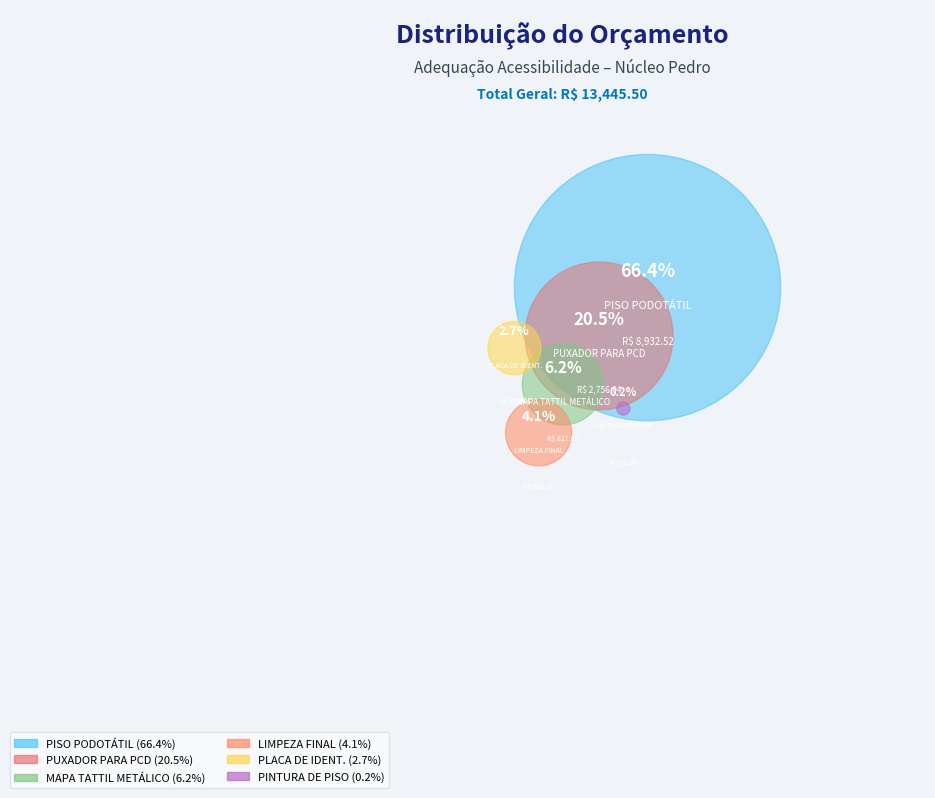

Does PISO PODOTÁTIL represent more than half of the total?

Yes